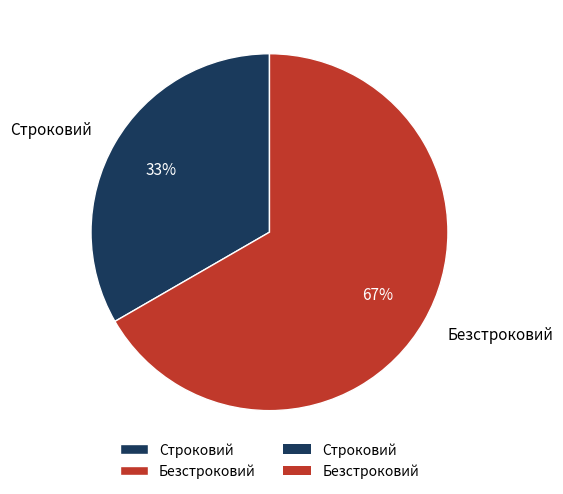

Does Безстроковий represent more than half of the total?

Yes